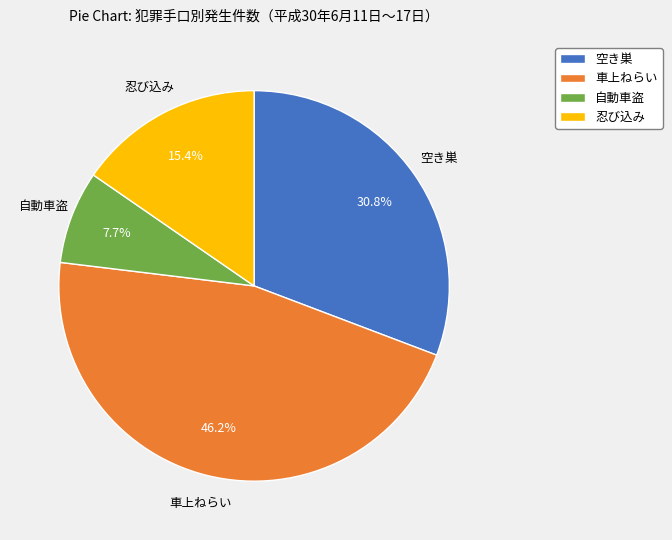

How many segments does this pie chart have?

4